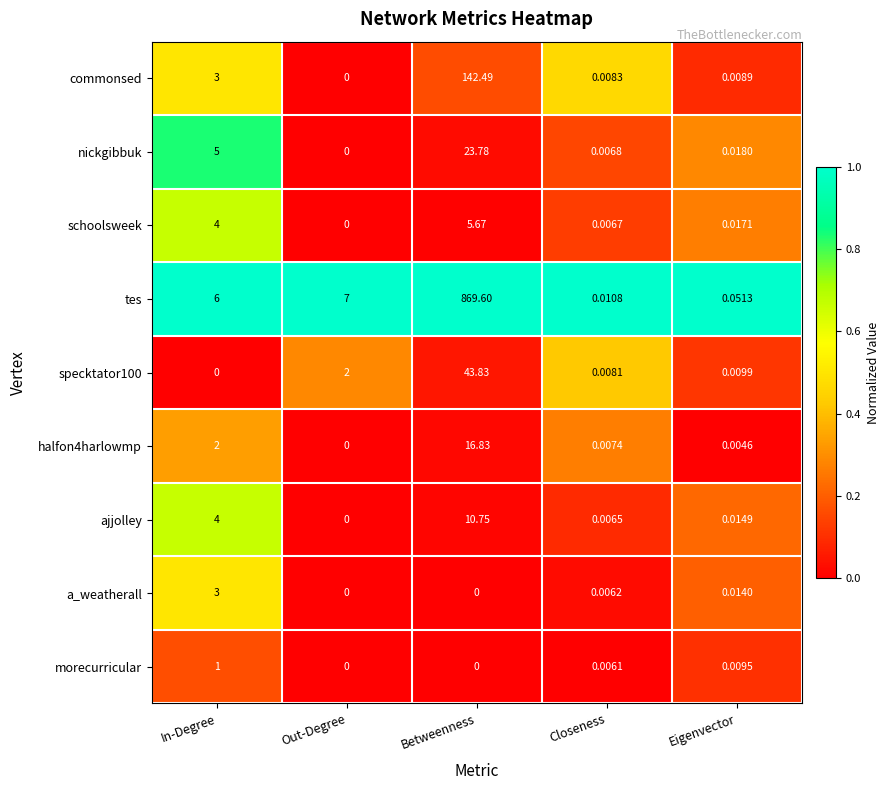

Which series has the largest total across all categories?

tes